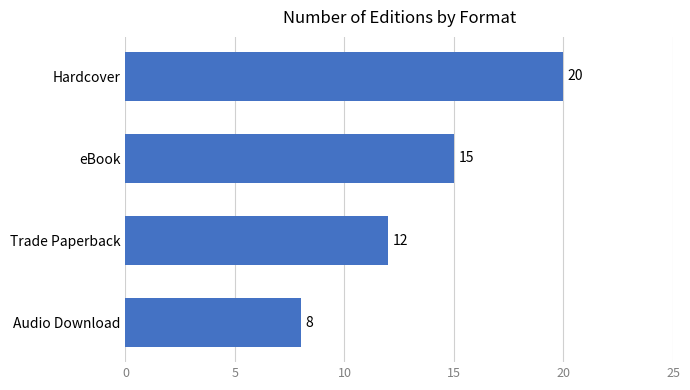

How many bars are there in total?

4